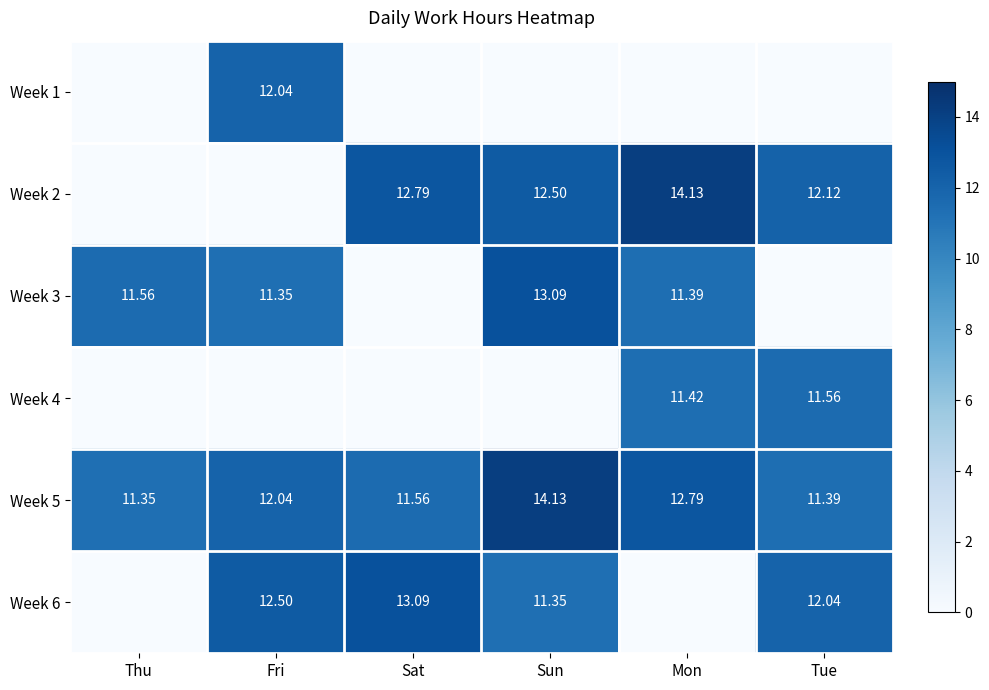

The Week 4 series shows 4.0 at Mon. True or false?

False